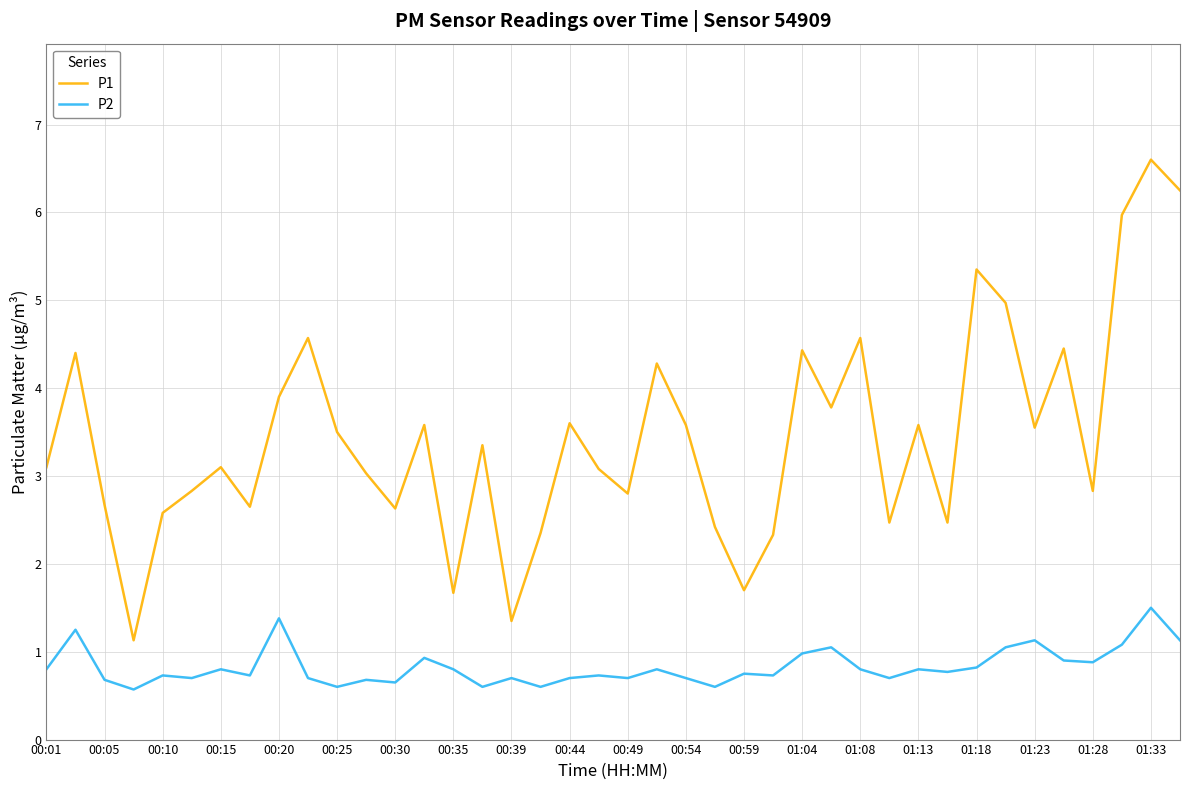

List the series in order of their overall mean, highest first.

P1, P2